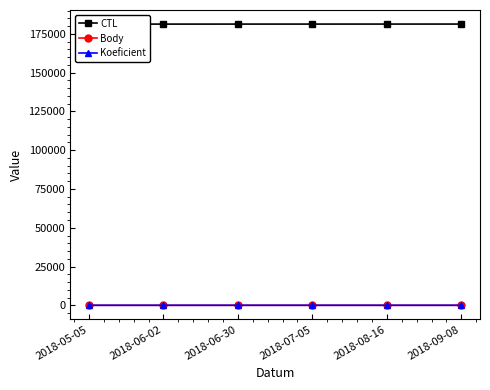

True or false: CTL and Body cross at least once.

False